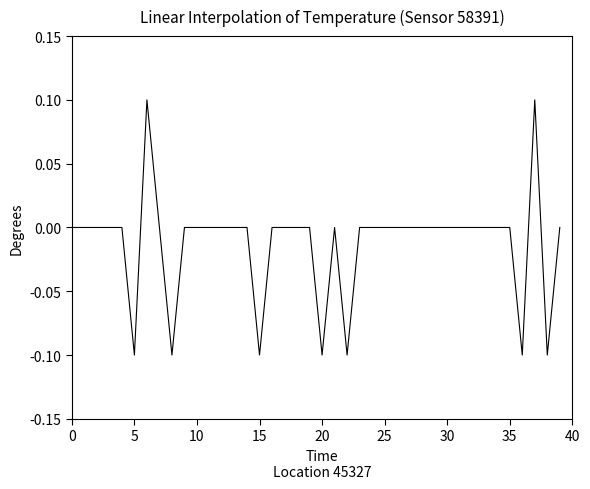

How many lines are shown in the chart?

1